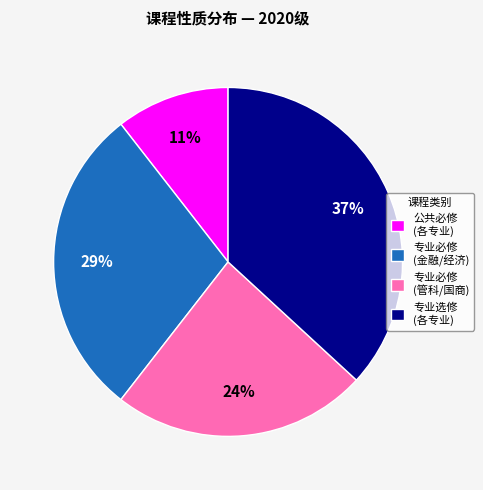

Approximately how many times larger is the value at 专业必修 (金融/经济) compared to 专业必修 (管科/国商)?

1.2